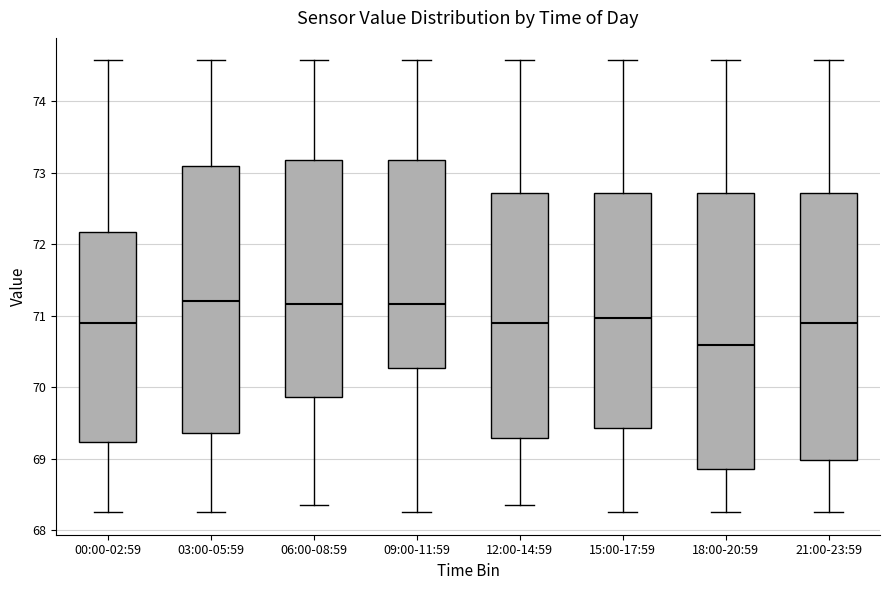

Reading left to right, transcribe this box plot: for each box, give where its median line is, the range the box spans, and where its two whiskers end, as read against the y-axis. The values are not printed on the chart, so give them approximately, as read against the axis.

00:00-02:59: median 70.9, box 69.2 to 72.2, whiskers 68.3 to 74.6
03:00-05:59: median 71.2, box 69.4 to 73.1, whiskers 68.3 to 74.6
06:00-08:59: median 71.2, box 69.9 to 73.2, whiskers 68.4 to 74.6
09:00-11:59: median 71.2, box 70.3 to 73.2, whiskers 68.3 to 74.6
12:00-14:59: median 70.9, box 69.3 to 72.7, whiskers 68.4 to 74.6
15:00-17:59: median 71.0, box 69.4 to 72.7, whiskers 68.3 to 74.6
18:00-20:59: median 70.6, box 68.9 to 72.7, whiskers 68.3 to 74.6
21:00-23:59: median 70.9, box 69.0 to 72.7, whiskers 68.3 to 74.6